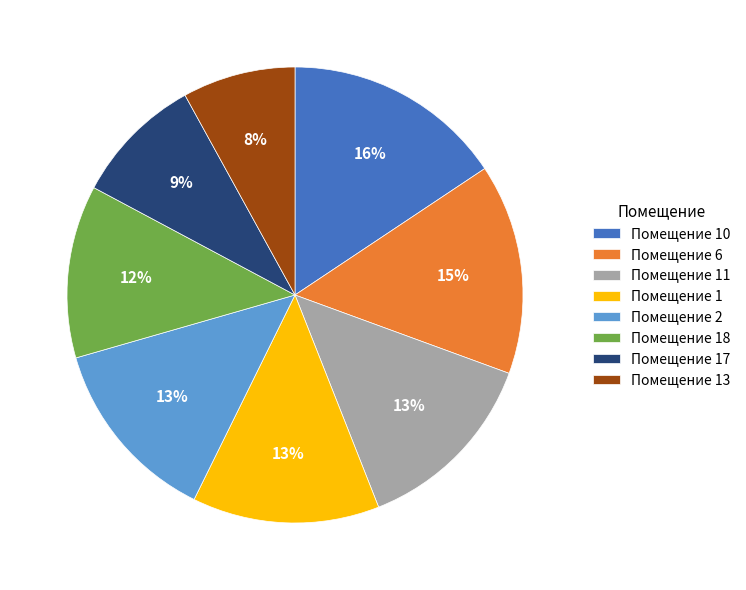

Is it true that Помещение 11 is 13% of the pie?

True